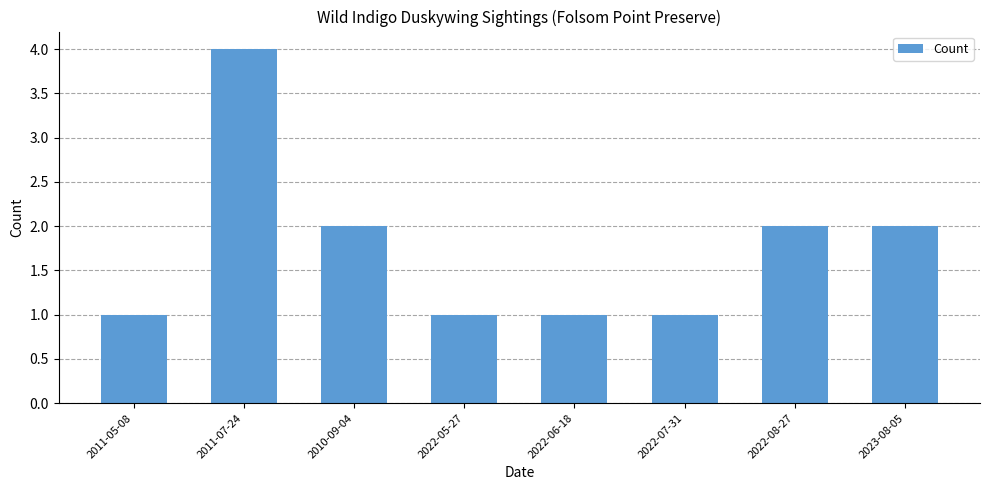

Reading left to right, extract all data points from this chart.

2011-05-08=1	2011-07-24=4	2010-09-04=2	2022-05-27=1	2022-06-18=1	2022-07-31=1	2022-08-27=2	2023-08-05=2